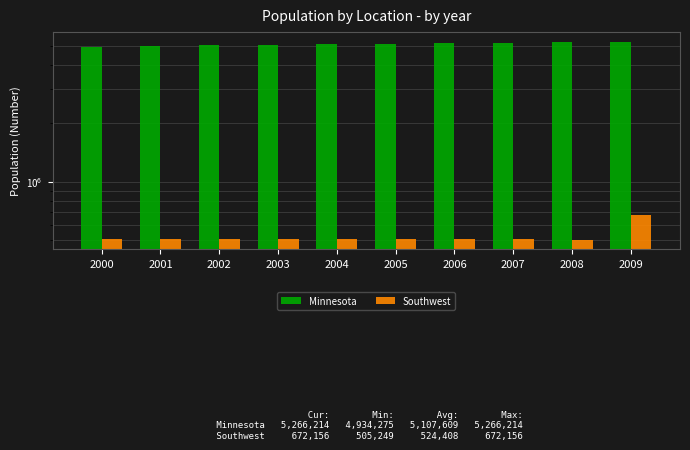

List the series in order of their peak value, highest first.

Minnesota, Southwest